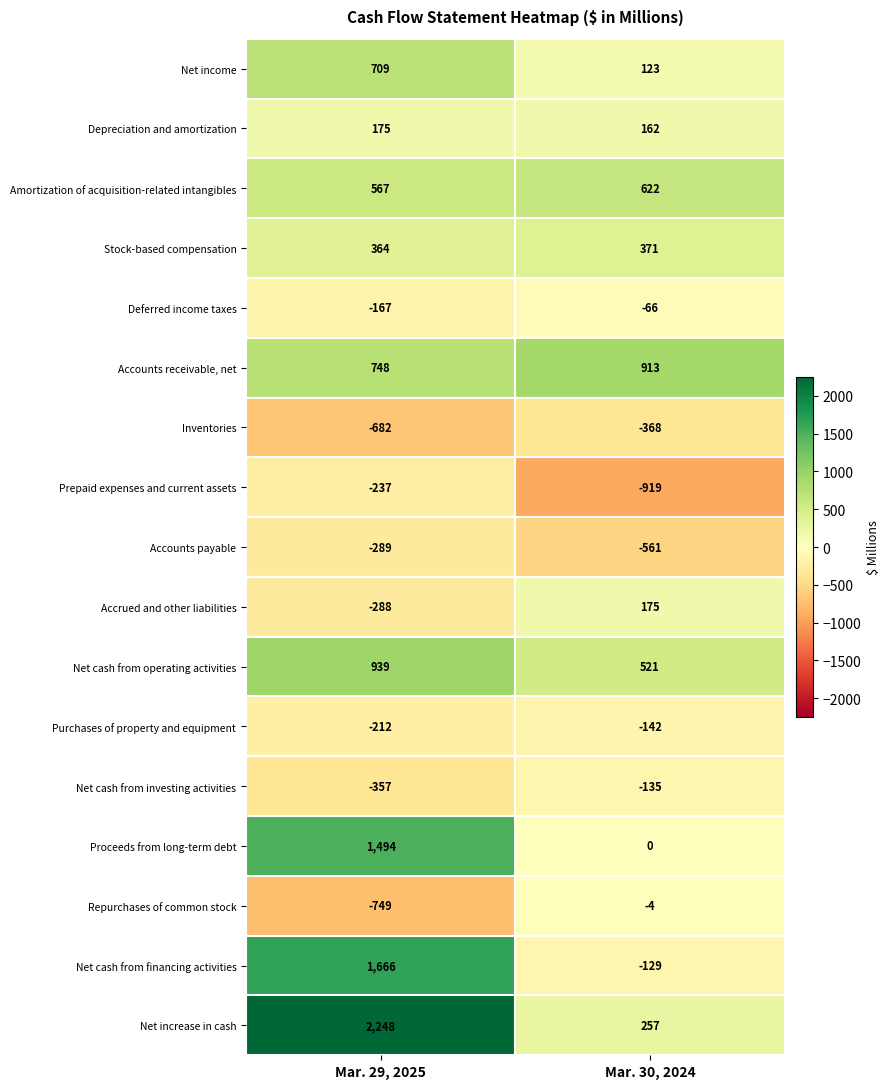

True or false: Purchases of property and equipment has a value of -142 at Mar. 30, 2024.

True